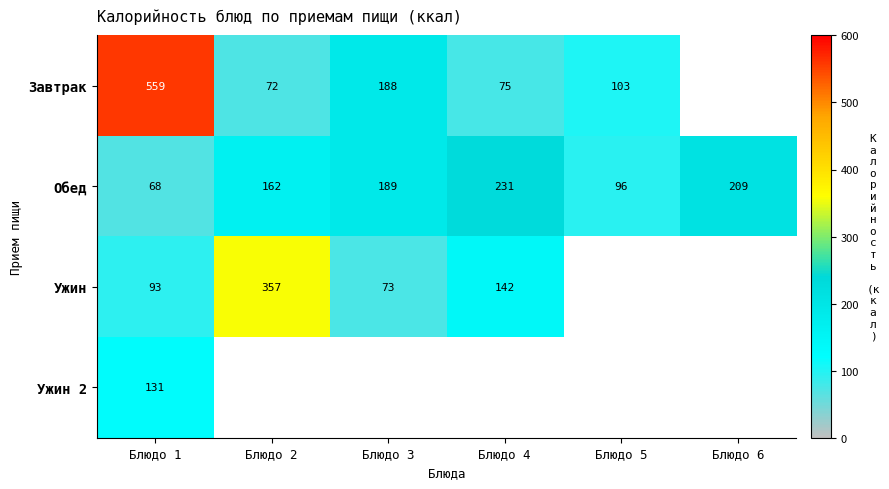

Rank the categories by Обед value from lowest to highest.

Блюдо 1, Блюдо 5, Блюдо 2, Блюдо 3, Блюдо 6, Блюдо 4